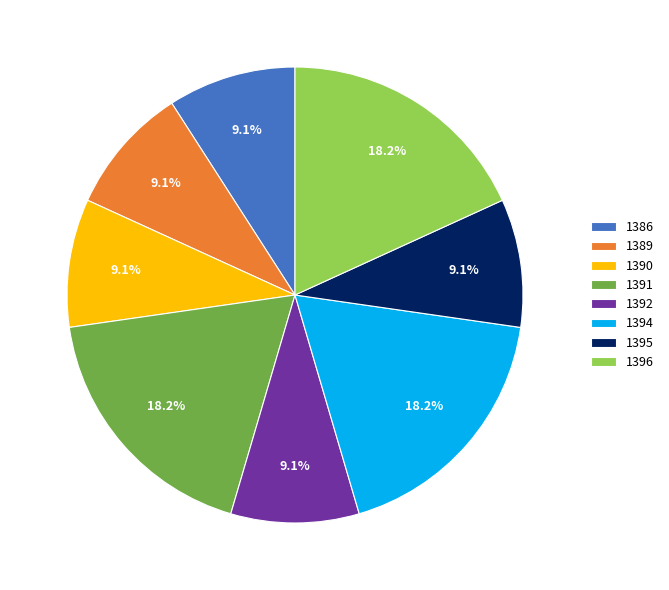

Count the number of slices in the pie.

8